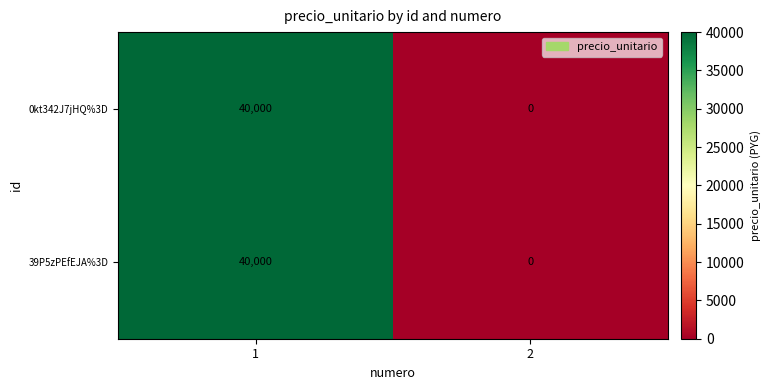

What is the total value across all series at 1?

80000